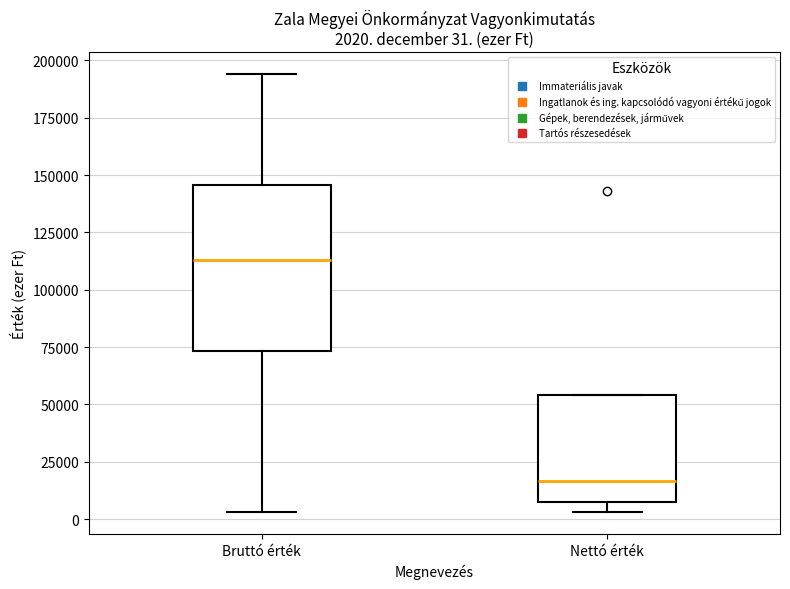

Which box has the highest median line?

Bruttó érték